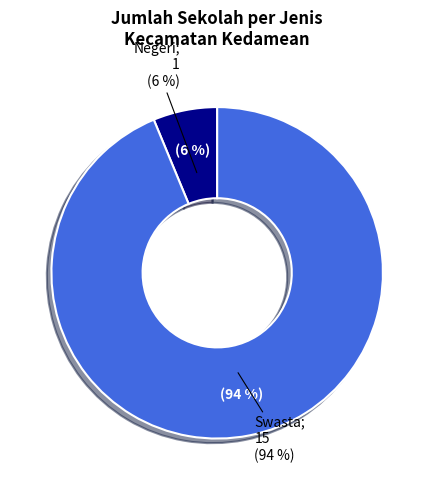

To the nearest percent, what is the difference between the largest and smallest slice percentages?

88%